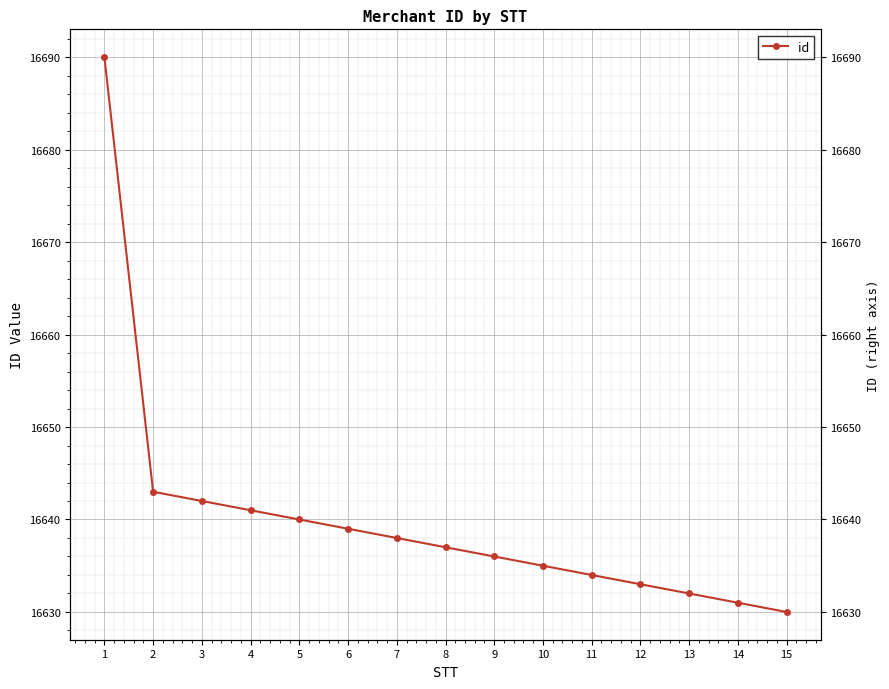

What is the sum of all values?

249601